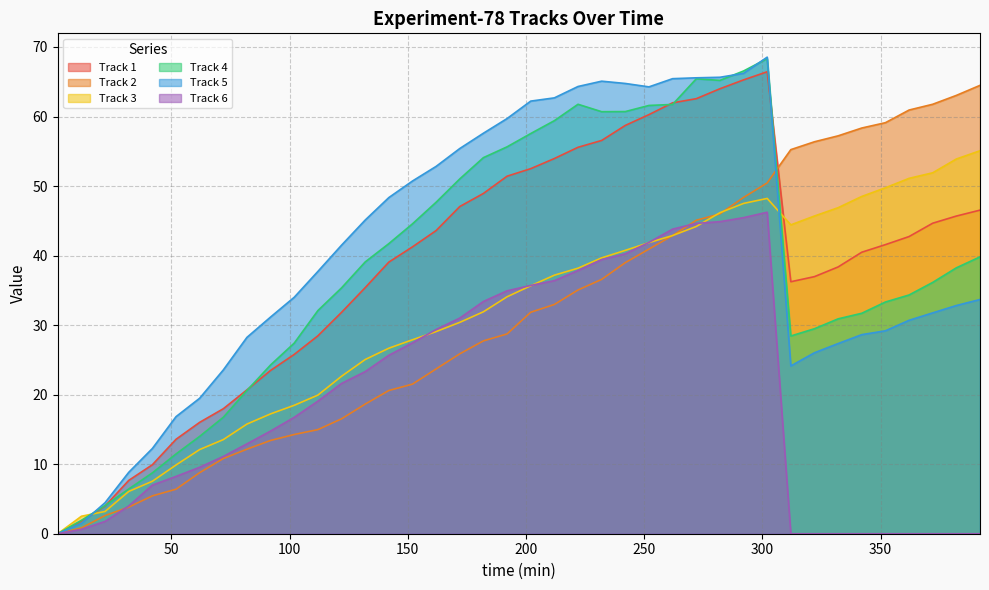

How many intersections are there between Track 6 and Track 2?

2